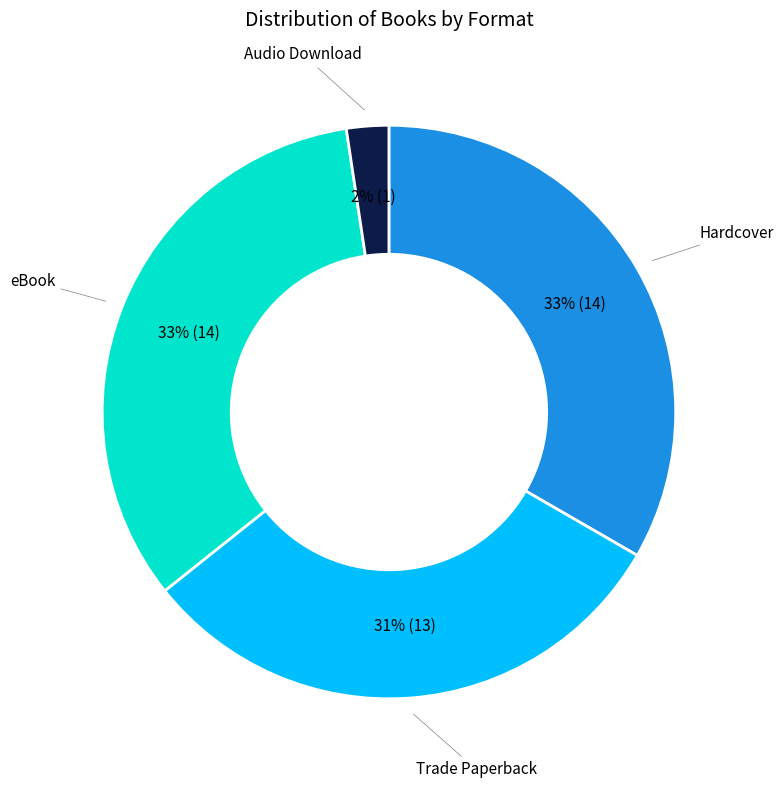

To the nearest percent, what is the difference between the largest and smallest slice percentages?

31%